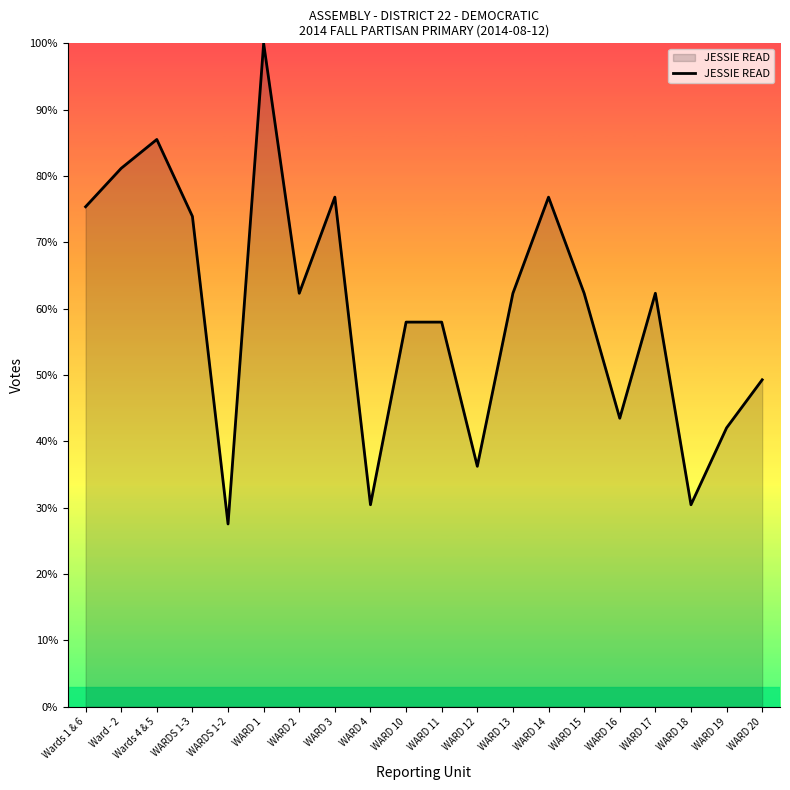

Is it true that the value at WARD 13 is 62.3?

True